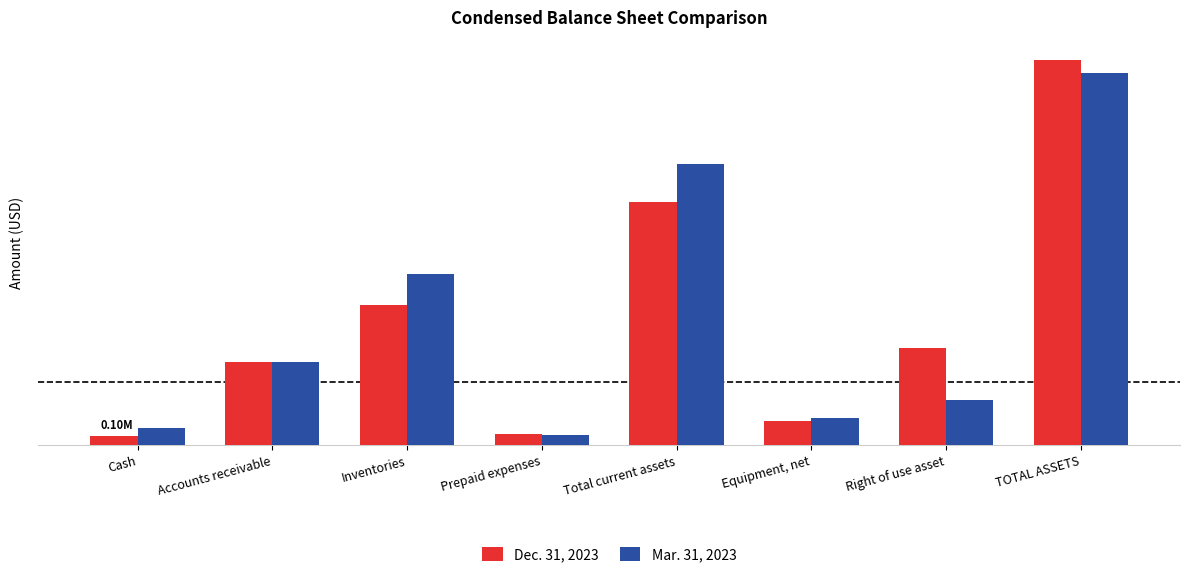

The Mar. 31, 2023 series shows 303276 at Equipment, net. True or false?

True